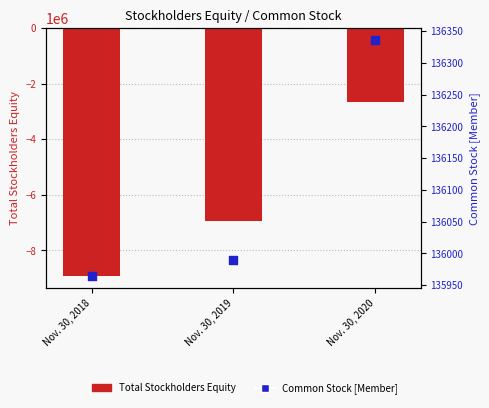

Is the value of Common Stock [Member] at Nov. 30, 2020 greater than the value of Total Stockholders Equity at Nov. 30, 2020?

Yes